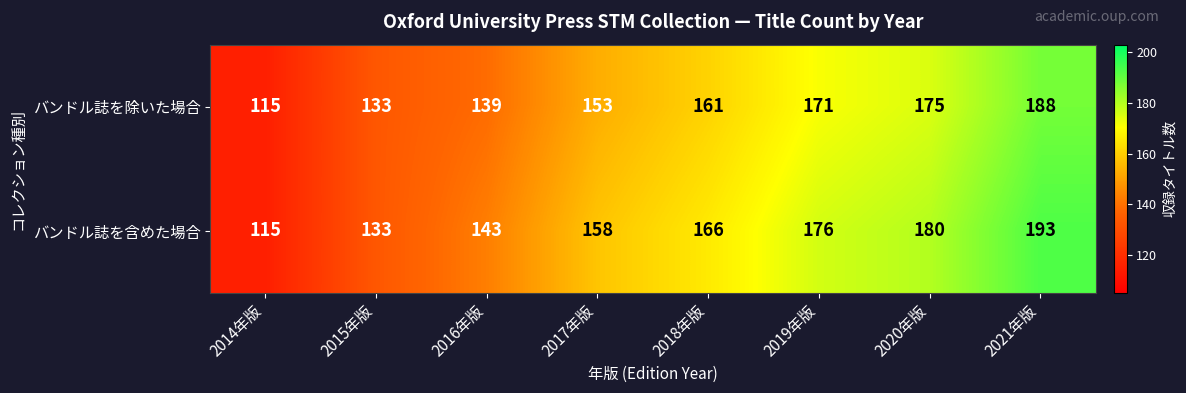

At which category does the chart reach its peak across all series?

2021年版